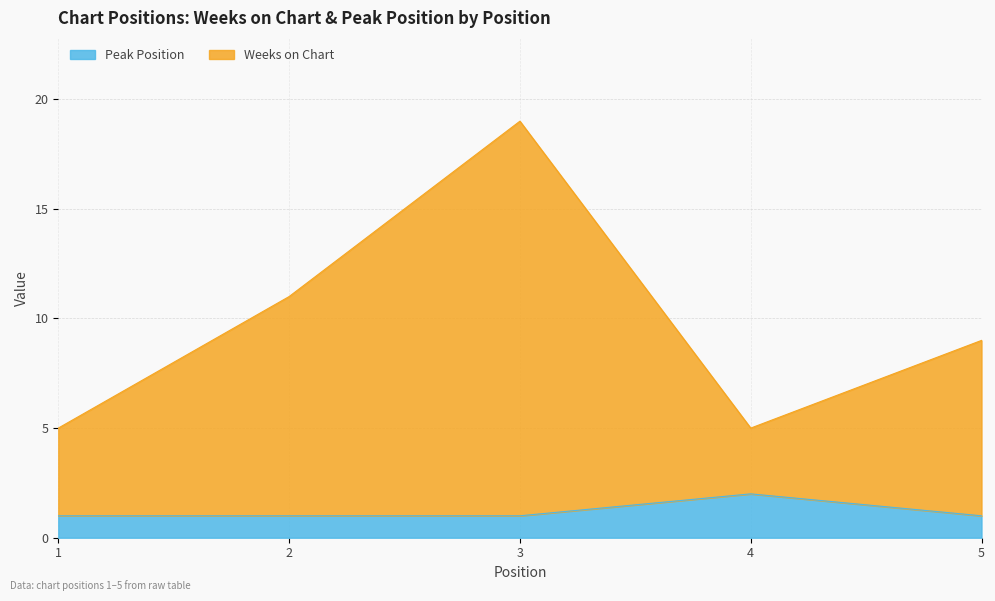

At which category is the sum across all series the highest?

3